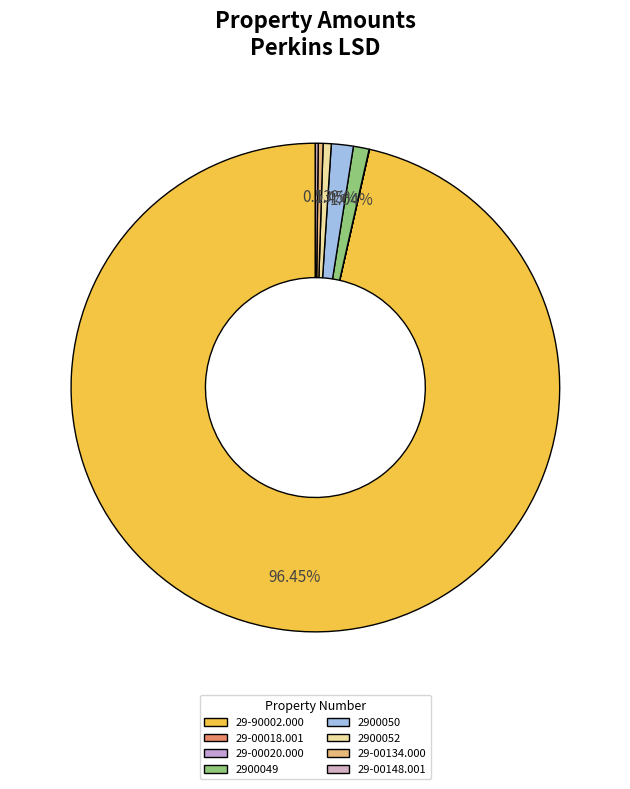

Which has a higher value, 2900050 or 29-00148.001?

2900050